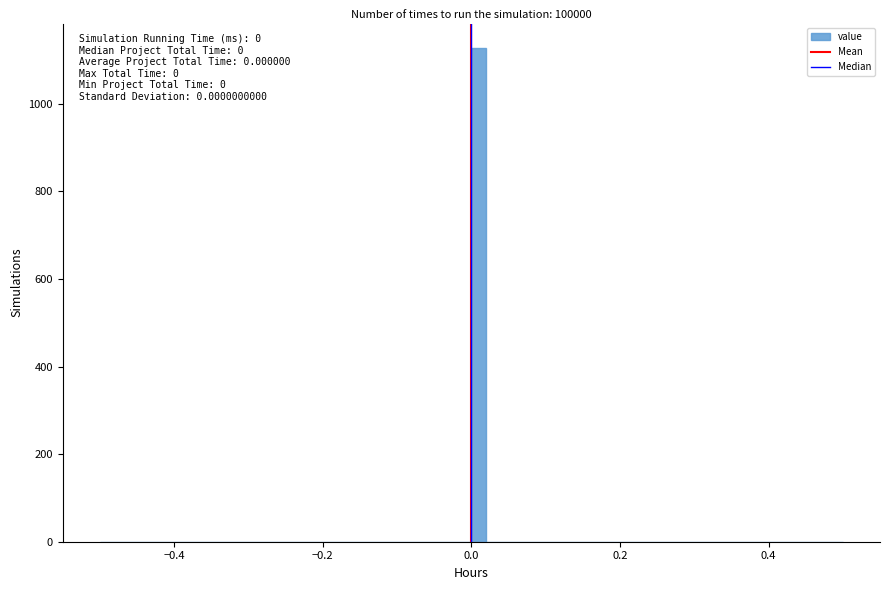

Around what value on the x-axis is the tallest bar? Give the approximate position of its centre, as read against the axis.

0.02